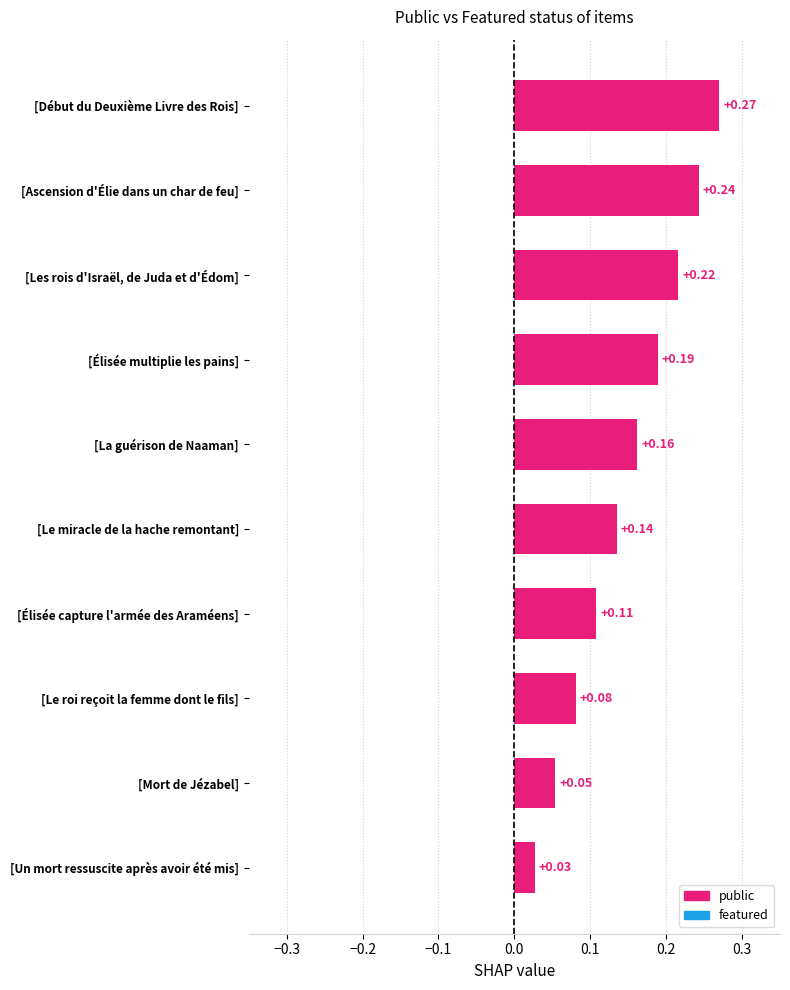

Which series has the widest spread of values?

public